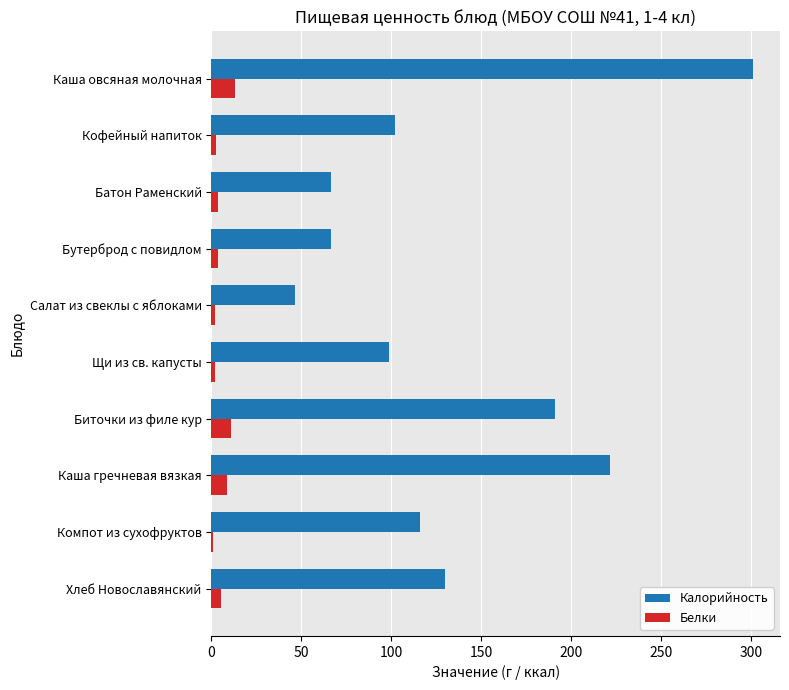

What is the sum of all Калорийность values?

1339.3